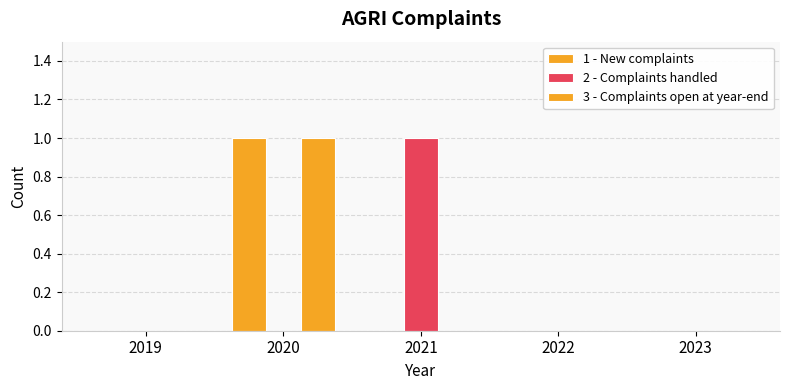

Are the bars grouped side by side (vs. stacked)?

Yes